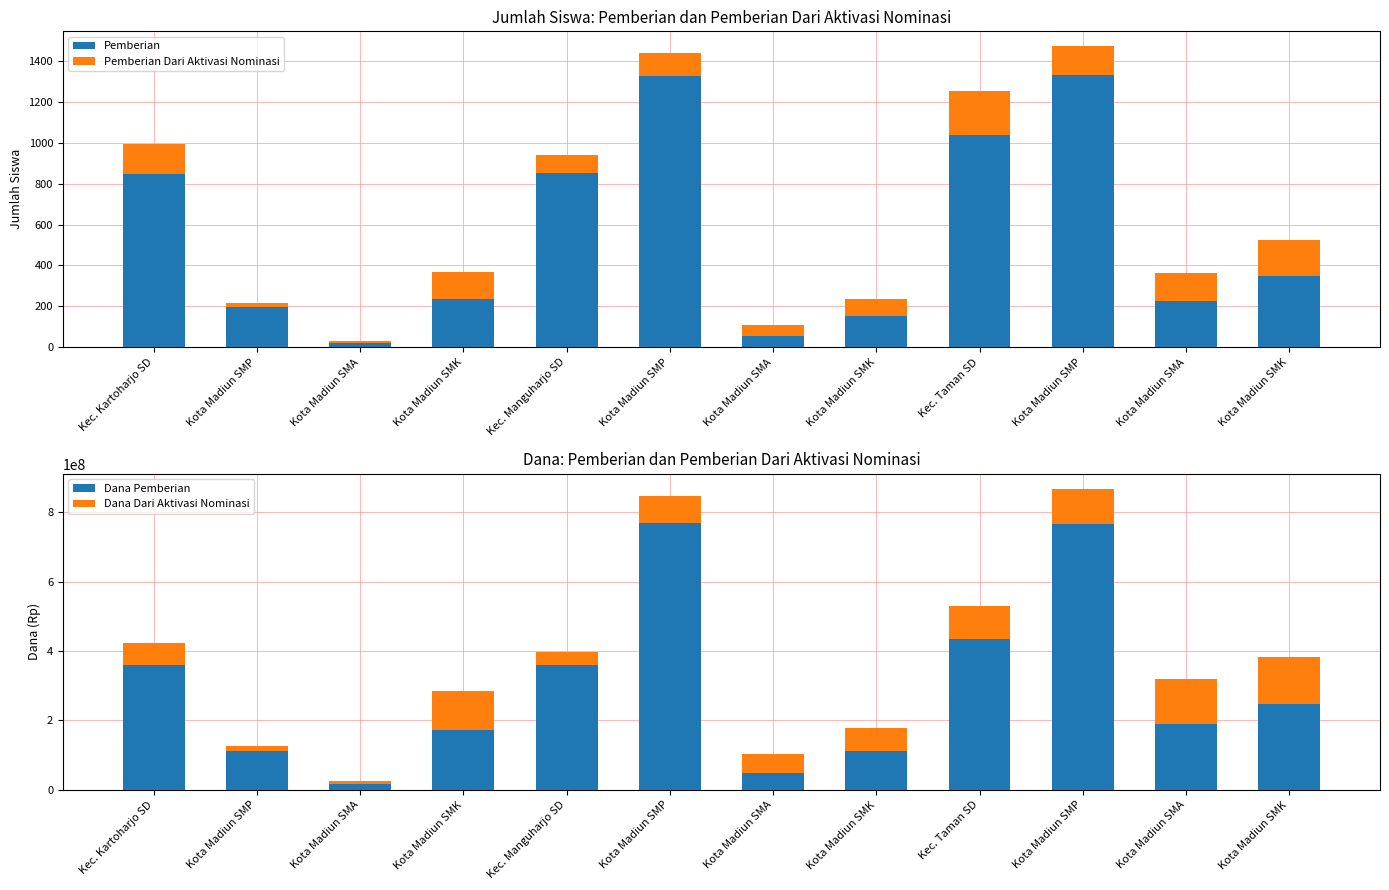

Which category has the highest value in the Dana Dari Aktivasi Nominasi series?

Kota Madiun SMK